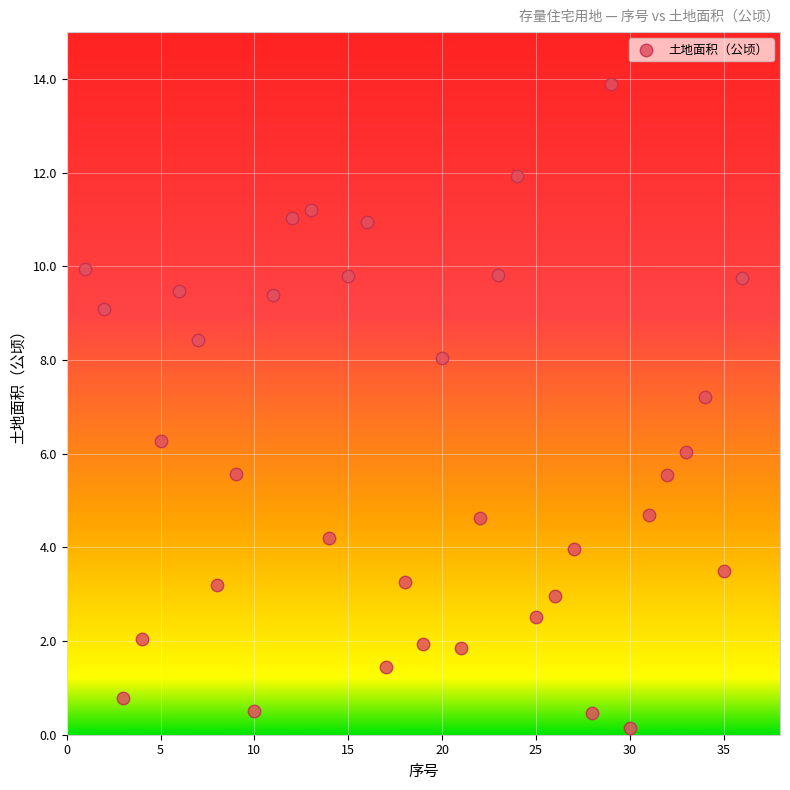

What is the range of Y values (max minus min)?

13.7